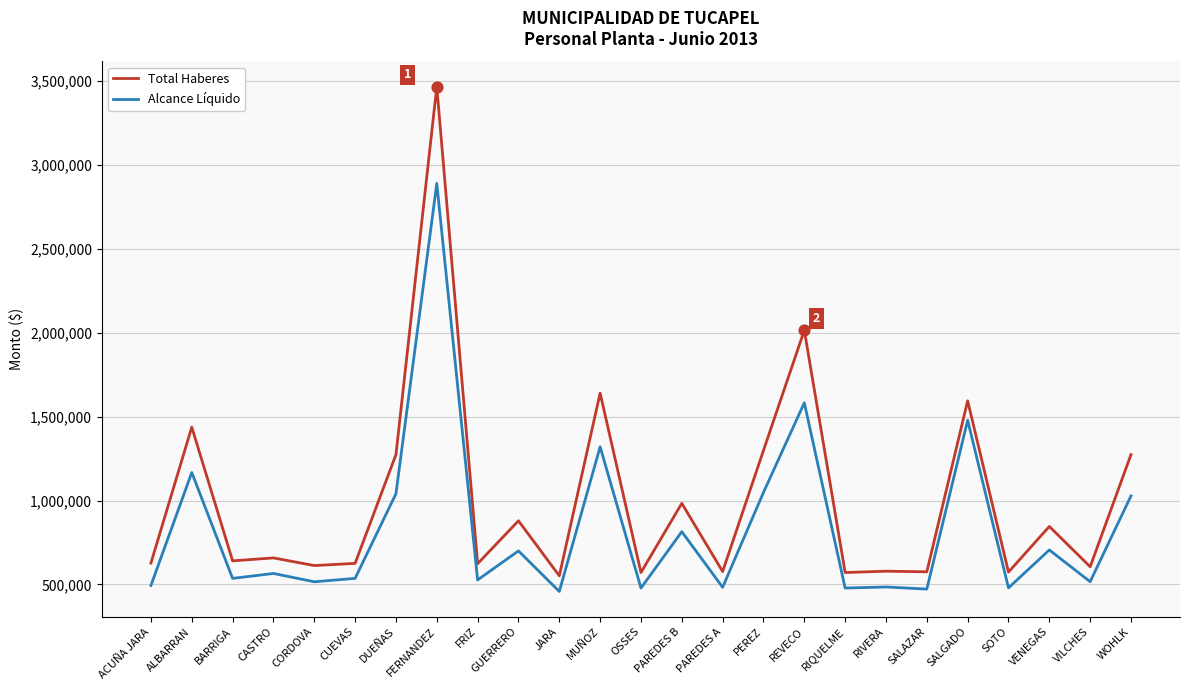

Which series changed the most between DUEÑAS and SALGADO?

Alcance Líquido